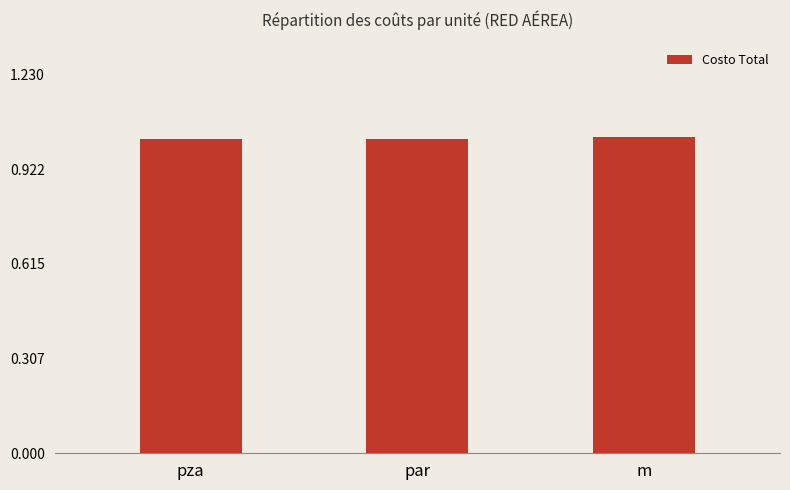

How many bars are there in total?

3